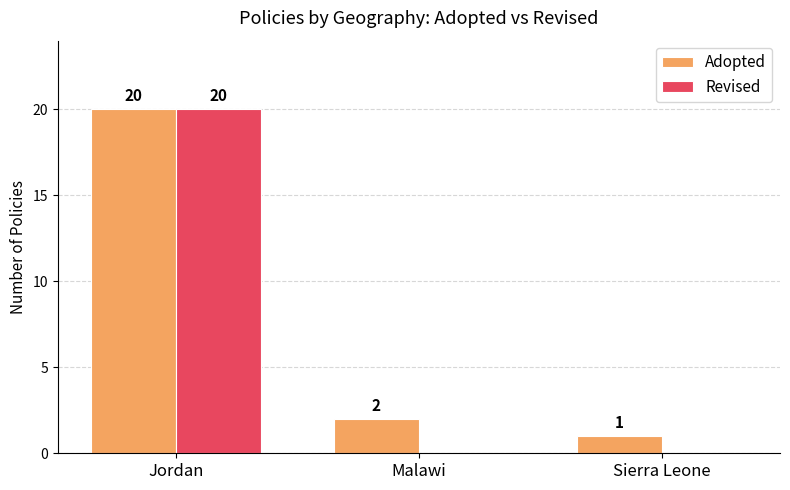

At which category is the sum across all series the highest?

Jordan